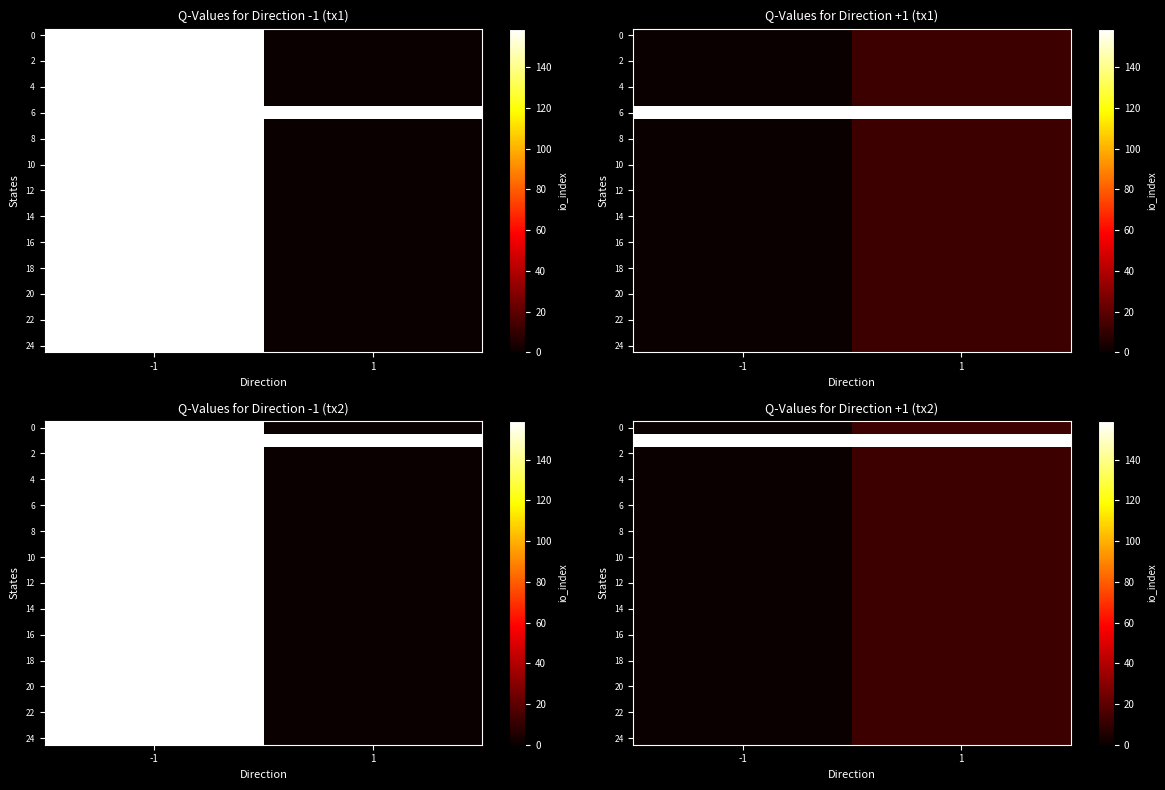

Which label corresponds to the largest value in the chart?

-1